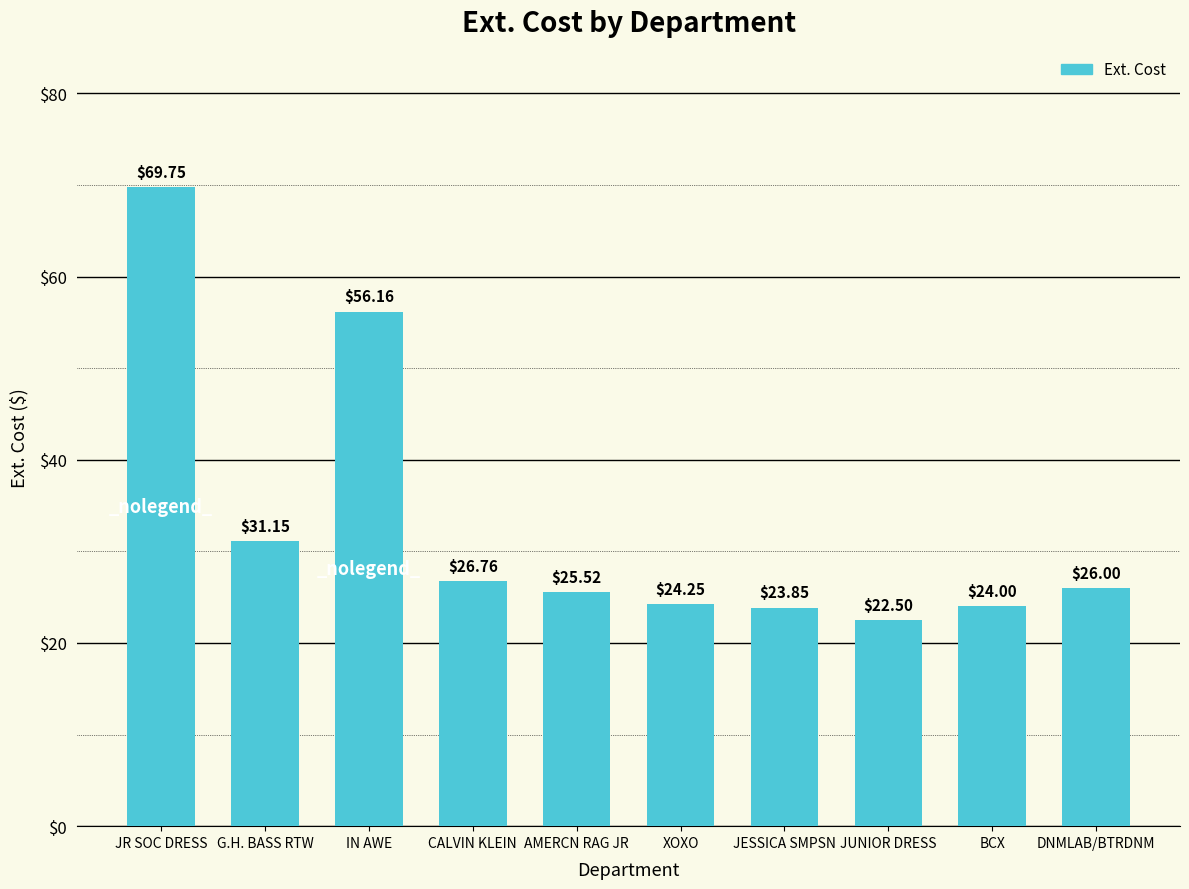

What is the smallest value displayed?

22.5